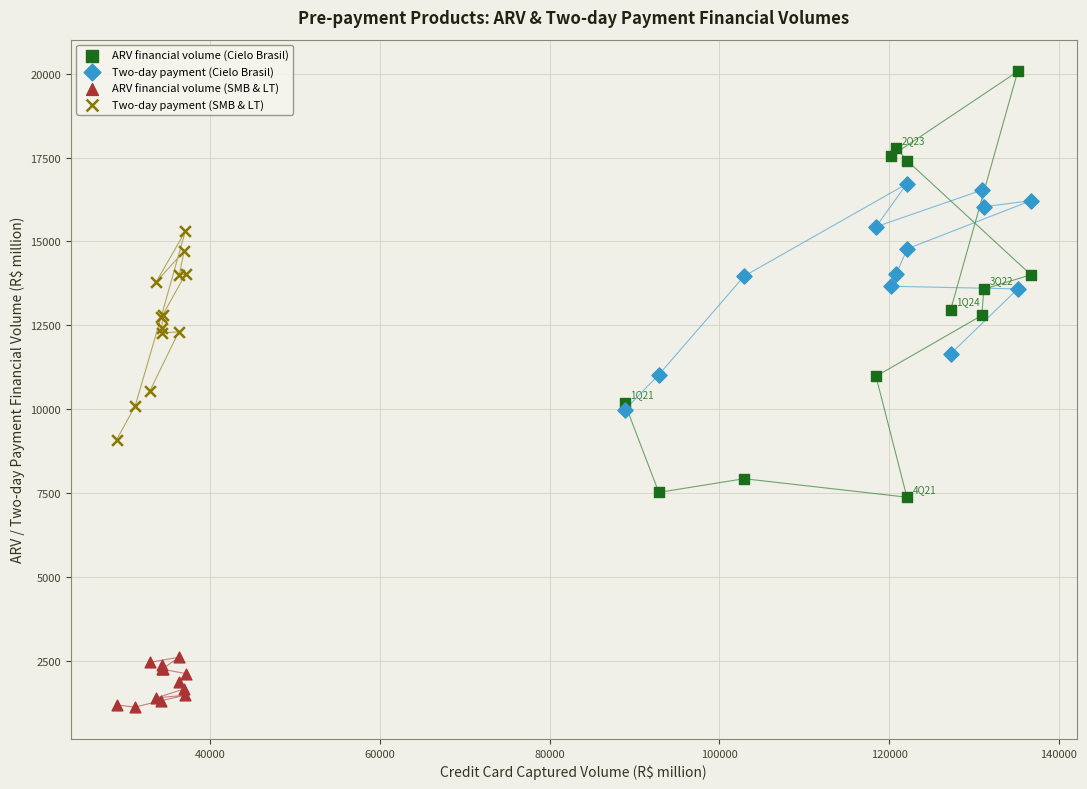

Which series has the largest Y range (max minus min)?

ARV financial volume (Cielo Brasil)